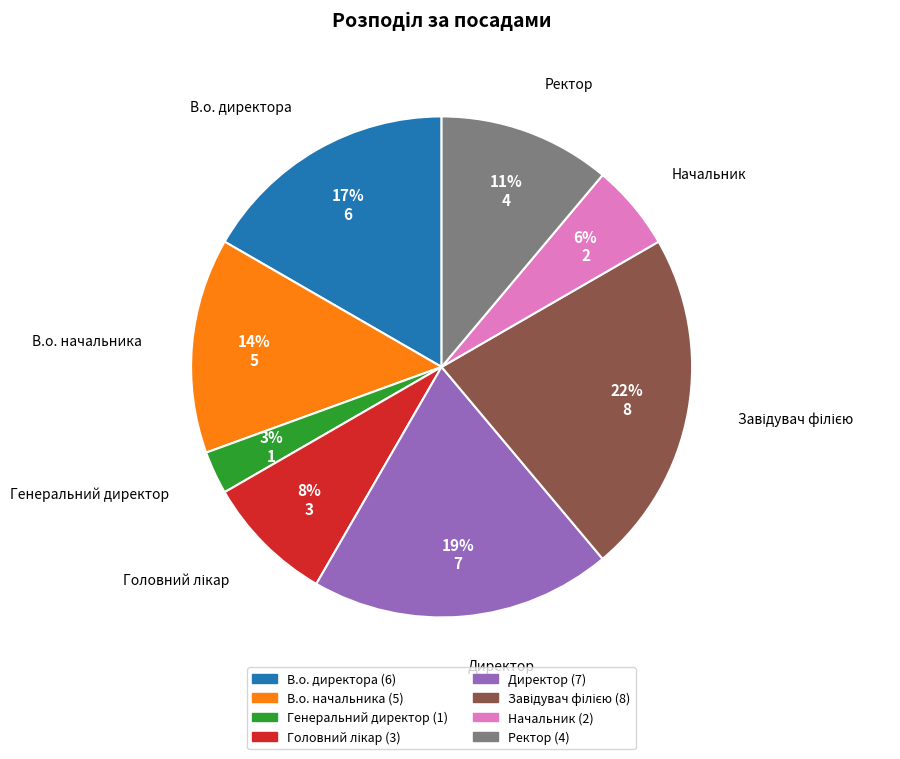

Does Начальник represent more than half of the total?

No